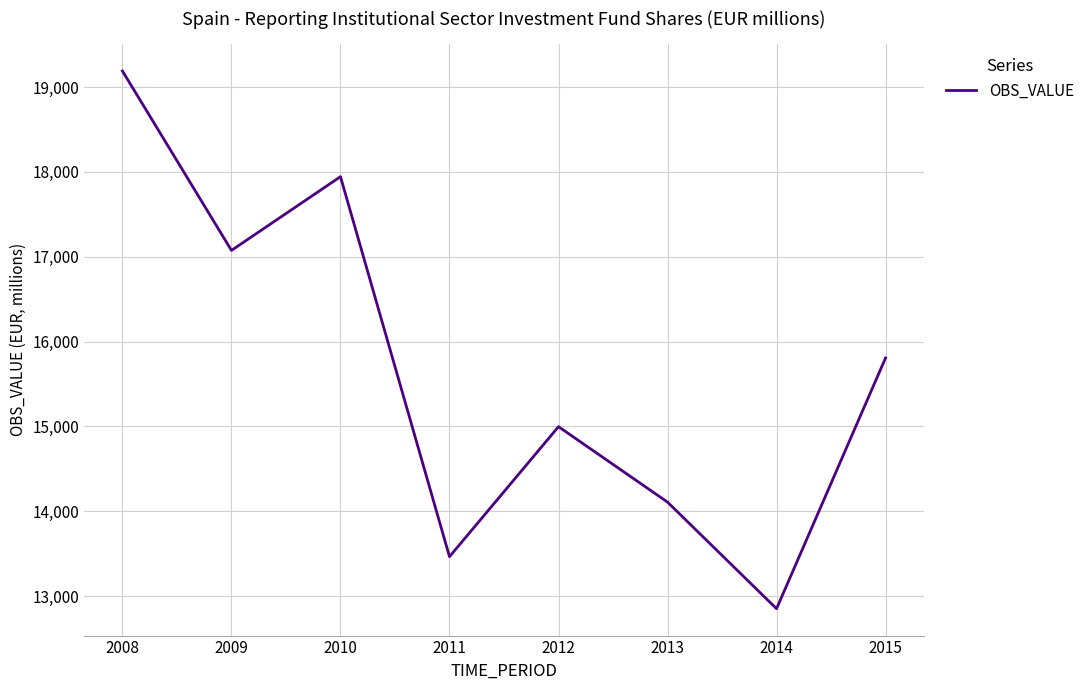

Approximately how many times larger is the value at 2012 compared to 2015?

0.9